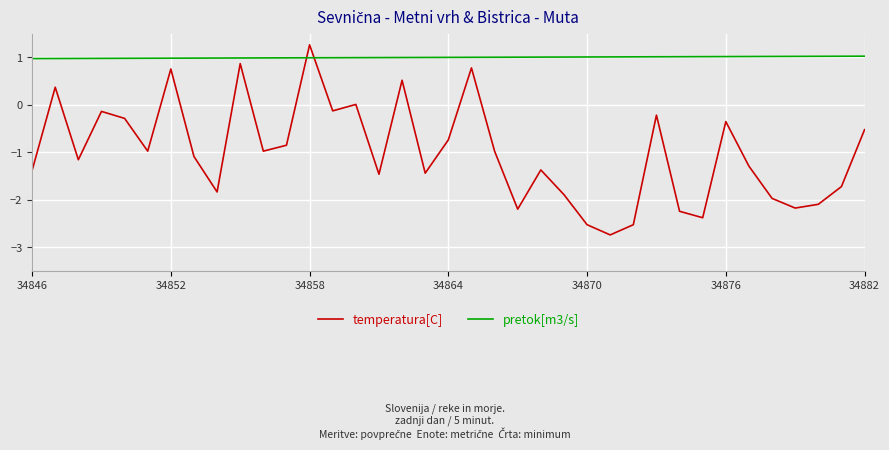

Which series has the widest spread of values?

temperatura[C]